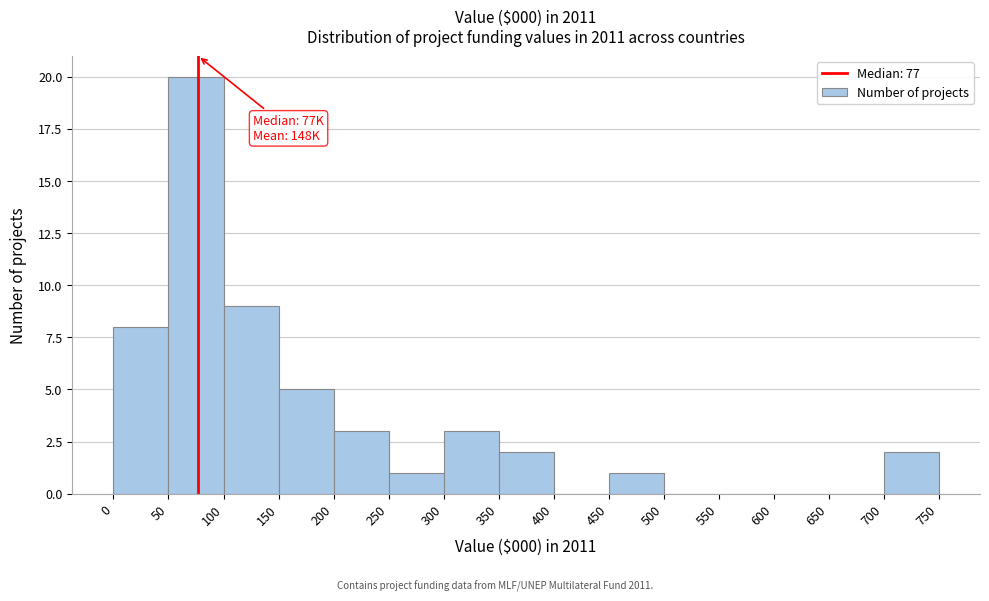

Which range on the x-axis has the tallest bar?

50 to 100